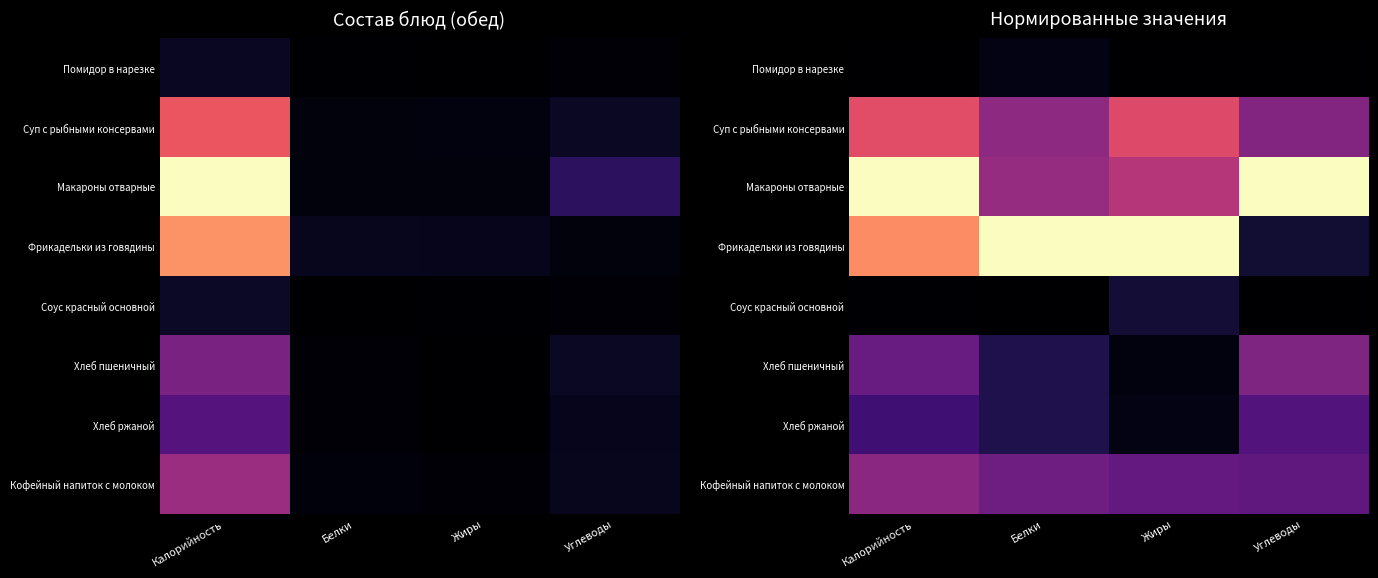

True or false: Макароны отварные has a value of 0.3 at Углеводы.

False